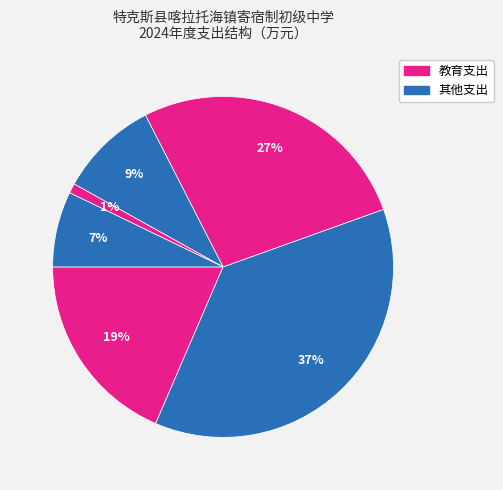

Is there a majority slice in this chart?

No